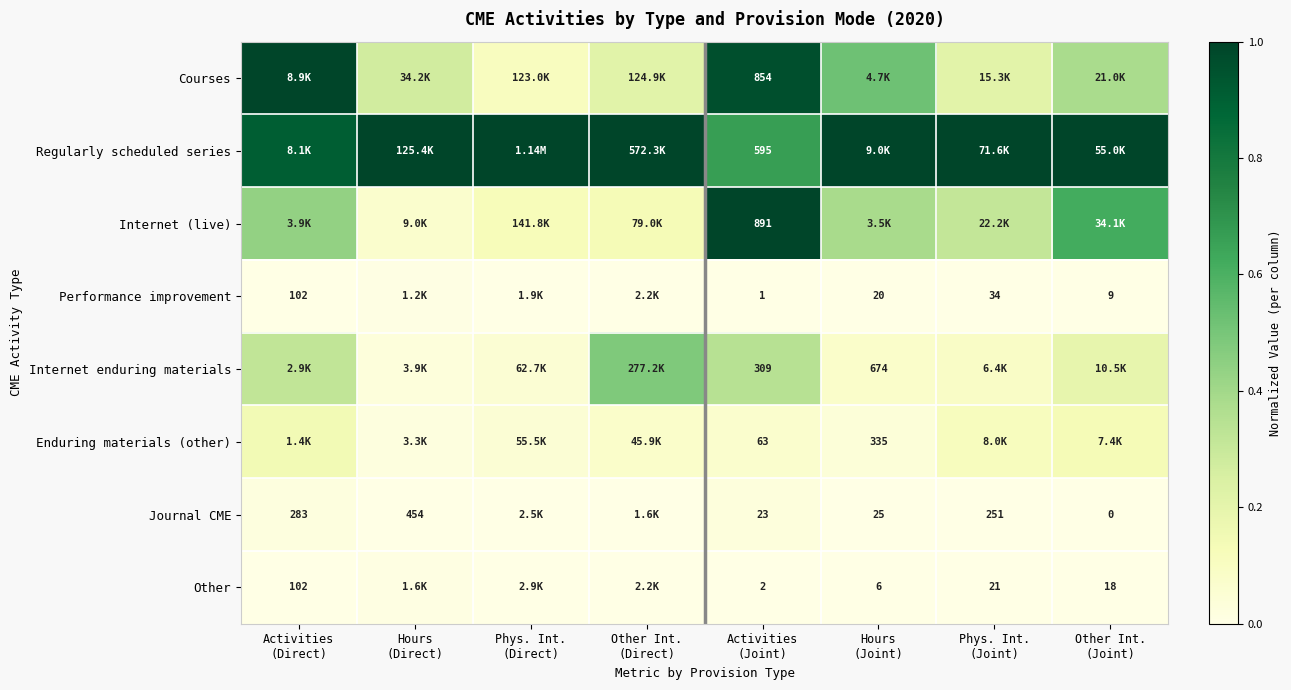

What is the greatest value displayed?

1.0